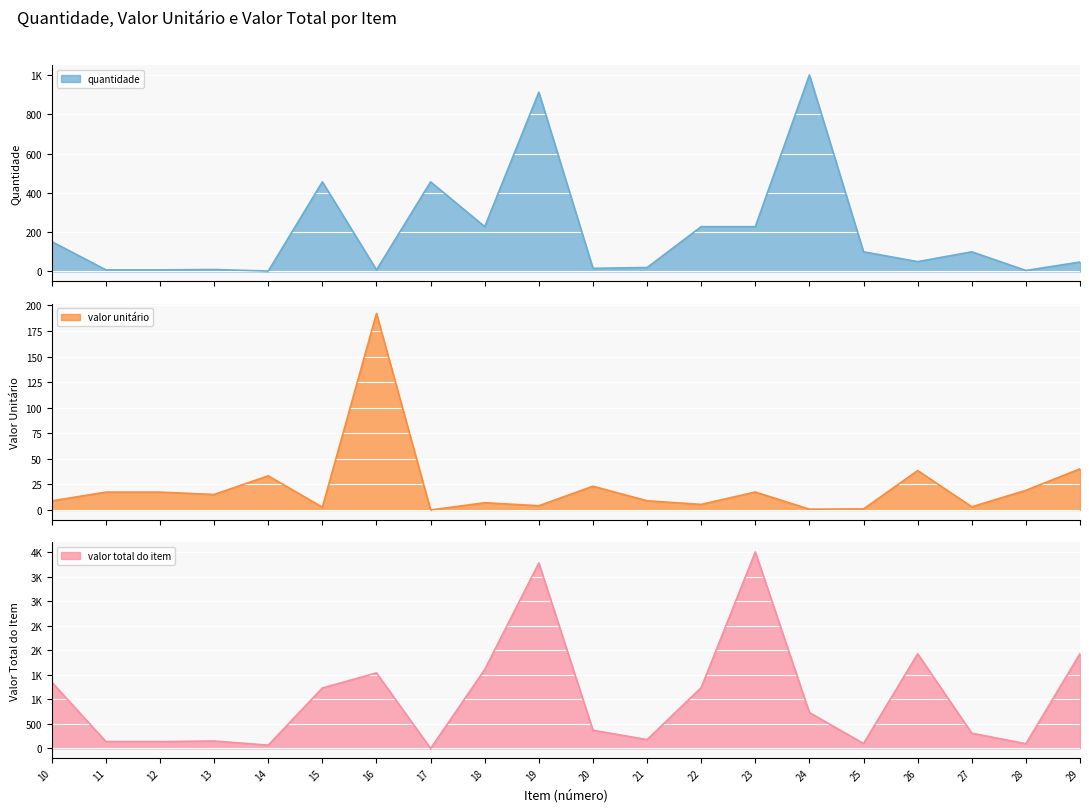

Count the number of data series in this chart.

3